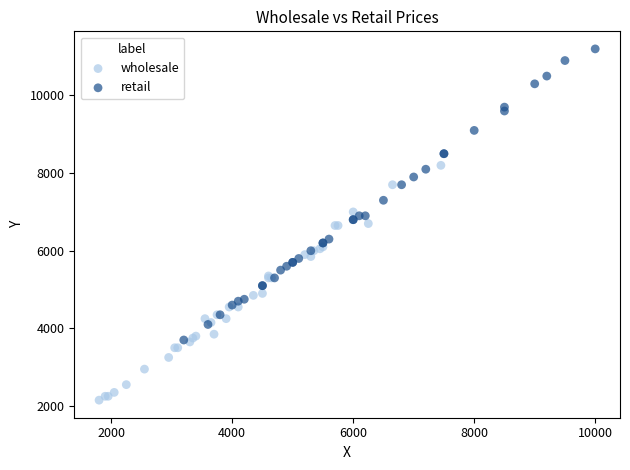

Which series reaches the maximum Y coordinate?

retail